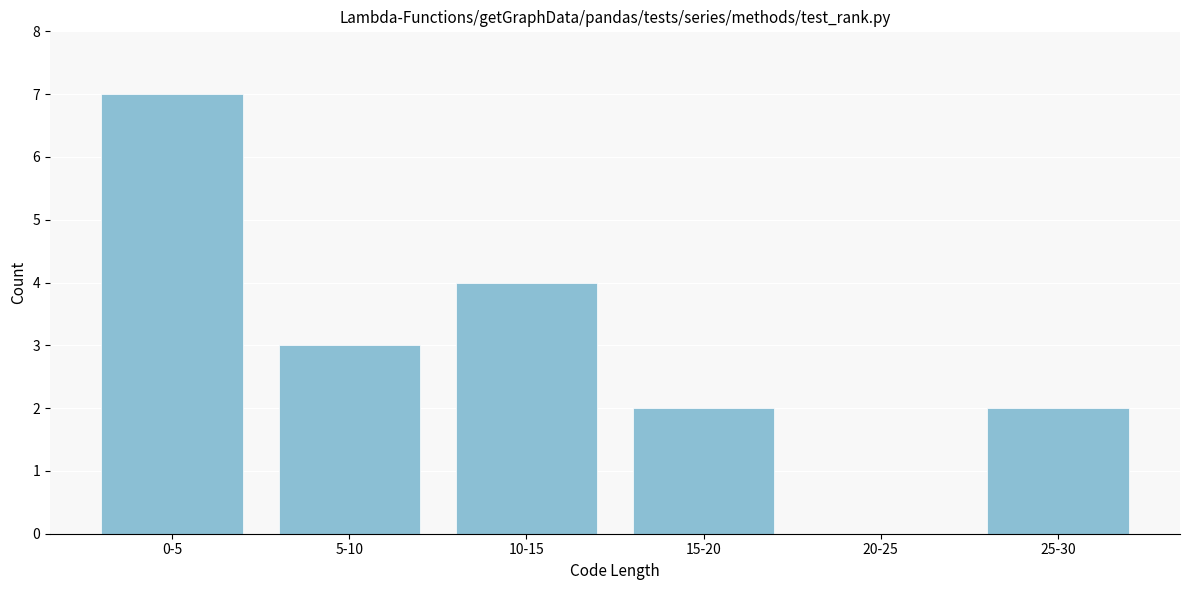

Reading left to right, extract all data points from this chart.

0-5=7	5-10=3	10-15=4	15-20=2	20-25=0	25-30=2